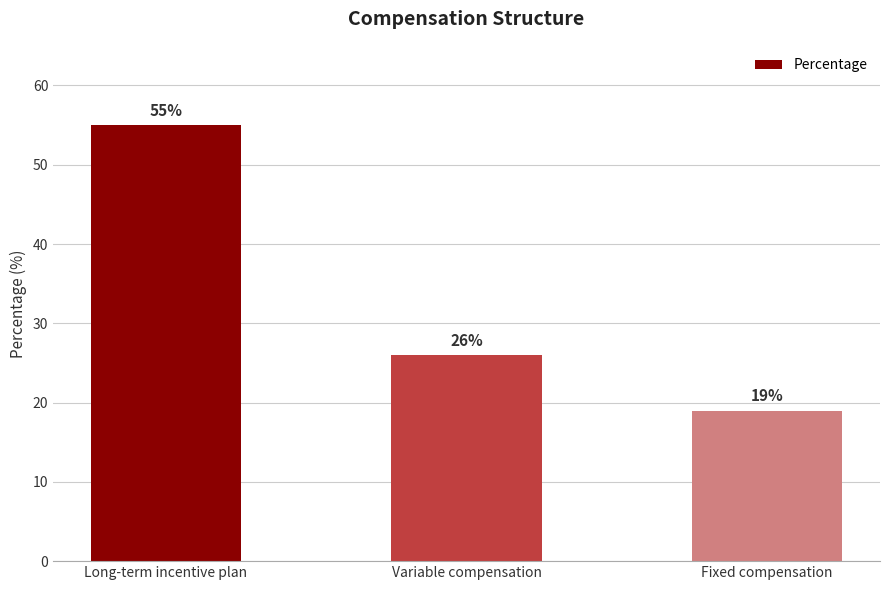

What is the difference between the values at Variable compensation and Long-term incentive plan?

29